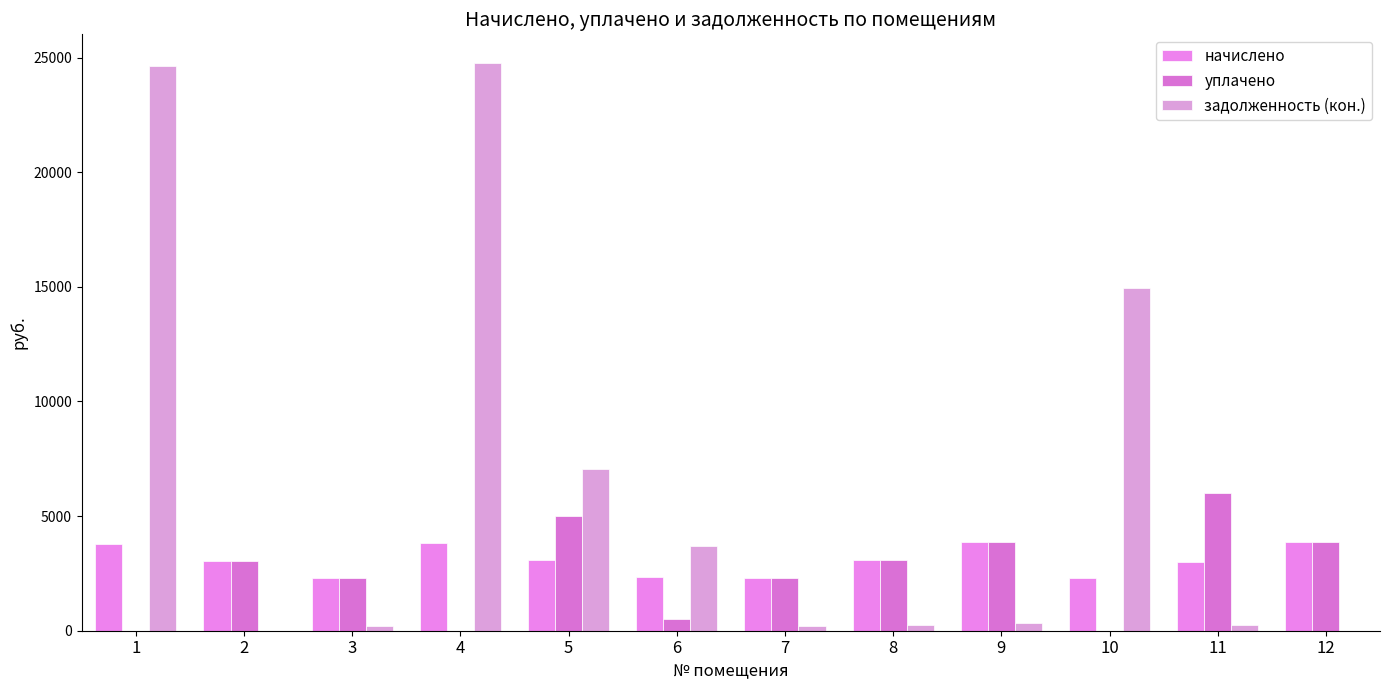

Which category has the highest value in the уплачено series?

11